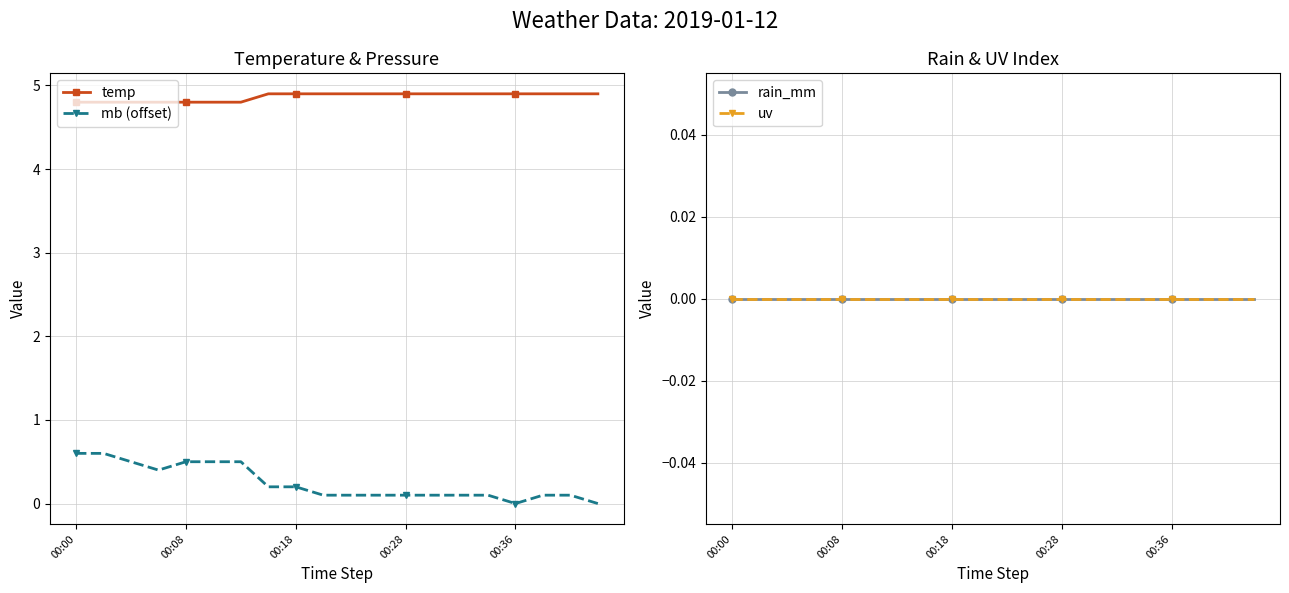

True or false: uv and temp intersect in this chart.

False